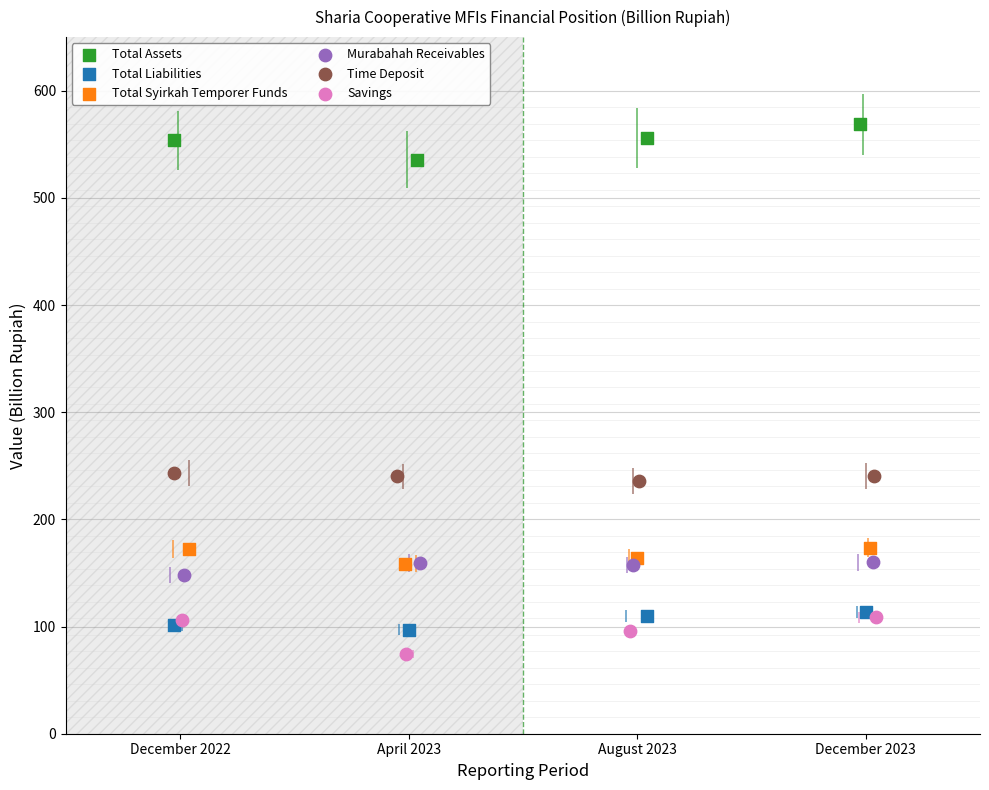

Which series contains the highest Y value?

Total Assets